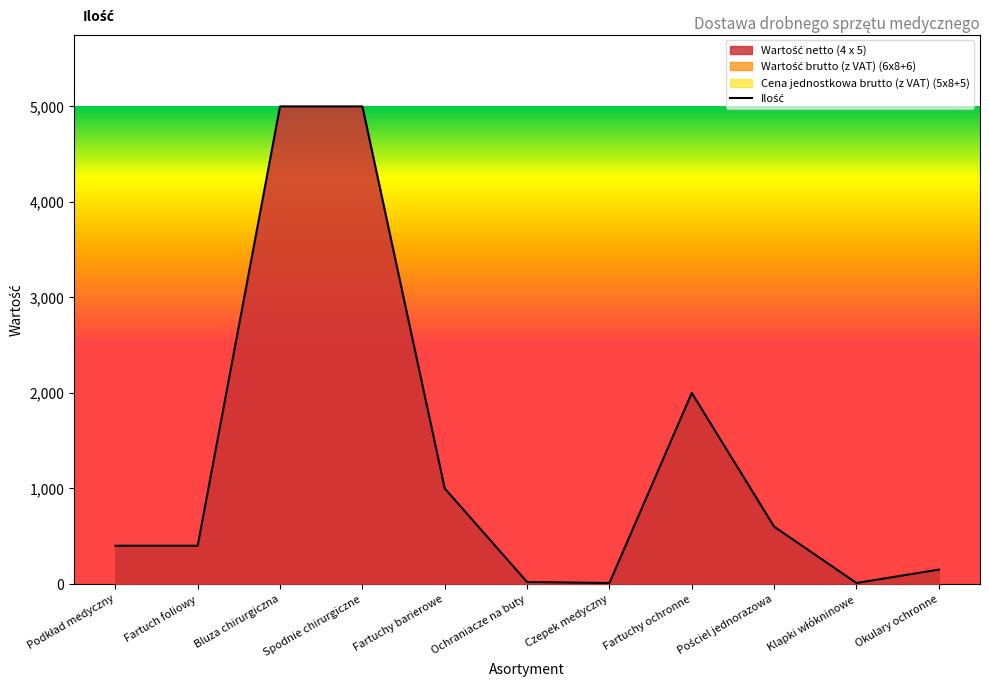

True or false: the data shows 10 at Czepek medyczny.

True